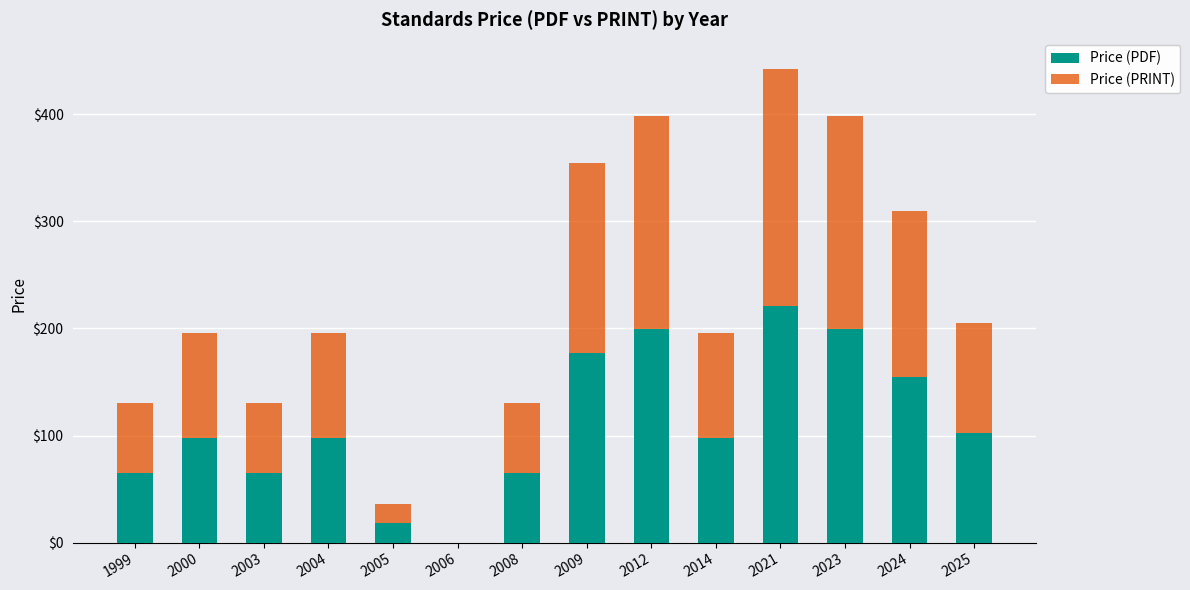

What is the total value across all series at 2000?

196.0